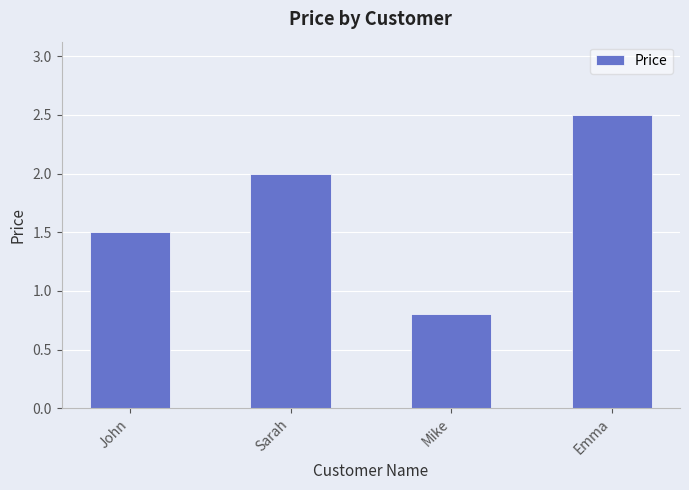

What is the label of the 2nd bar from the left?

Sarah